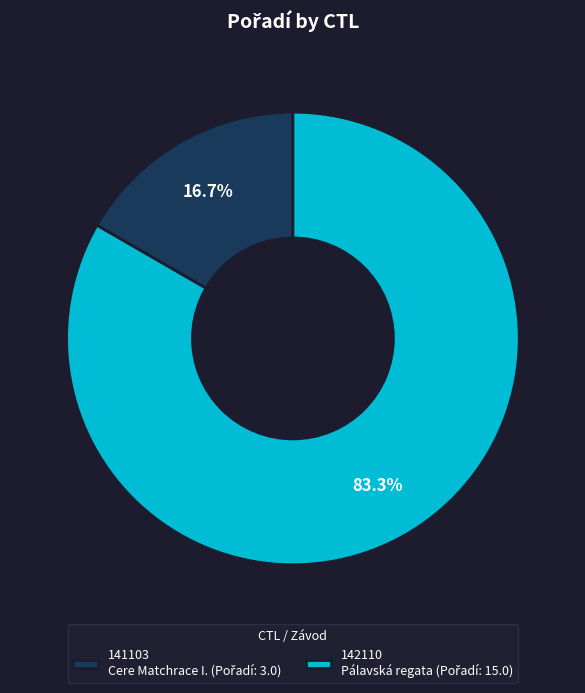

Approximately how many times larger is the value at 141103 compared to 142110?

0.2